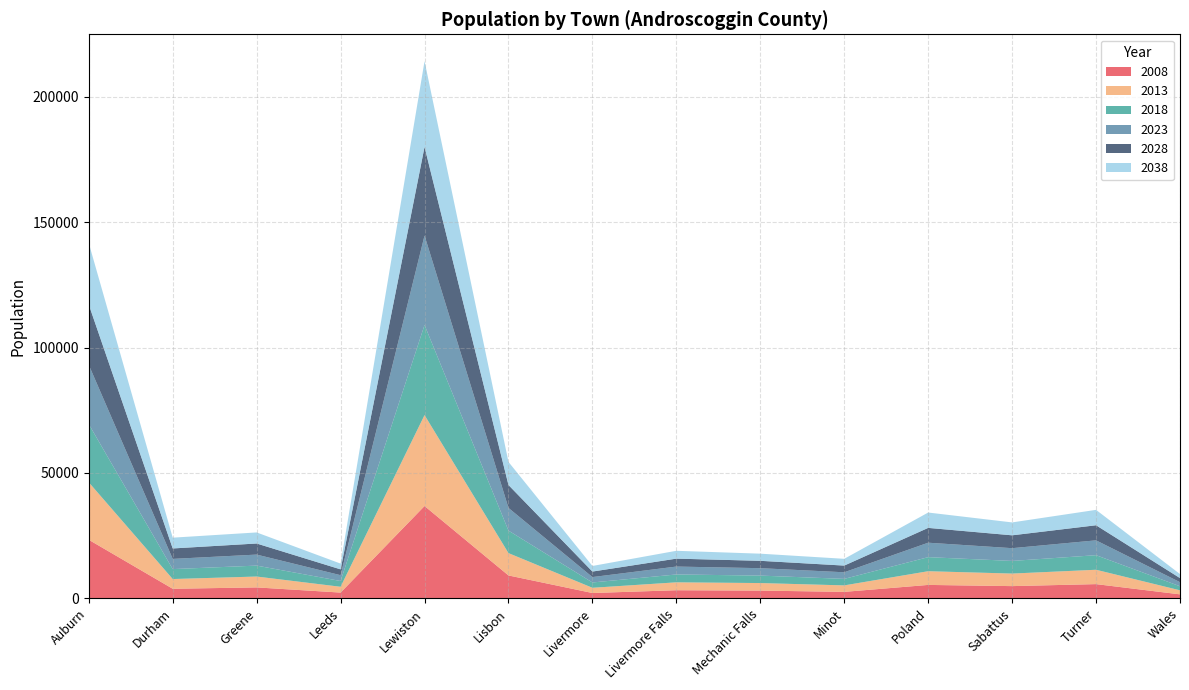

Reading right to left, what are all the values shown in this chart?

2008: 1586	5670	4872	5351	2577	3089	3233	2123	9129	36828	2297	4357	3816	23356
2013: 1615	5727	5006	5465	2585	3005	3149	2084	8910	36274	2310	4337	3882	22926
2018: 1618	5816	5043	5612	2598	2979	3140	2120	8979	35944	2308	4359	3967	23196
2023: 1626	5919	5089	5763	2635	2959	3153	2158	9047	35689	2316	4398	4068	23654
2028: 1626	6018	5129	5908	2668	2934	3158	2193	9140	35346	2321	4421	4163	24048
2038: 1608	6144	5147	6127	2702	2849	3130	2235	9215	34222	2302	4415	4303	24543